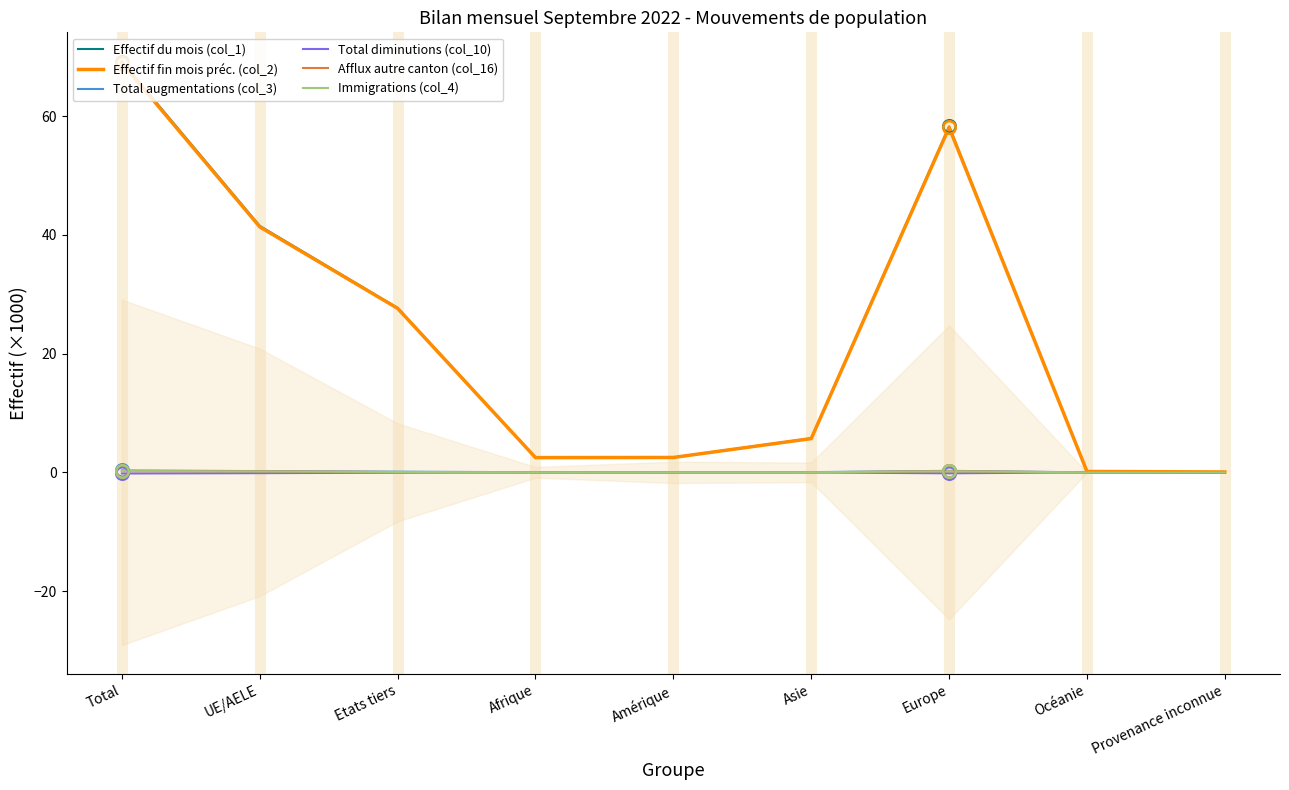

How many data points in Immigrations (col_4) are above 0?

7